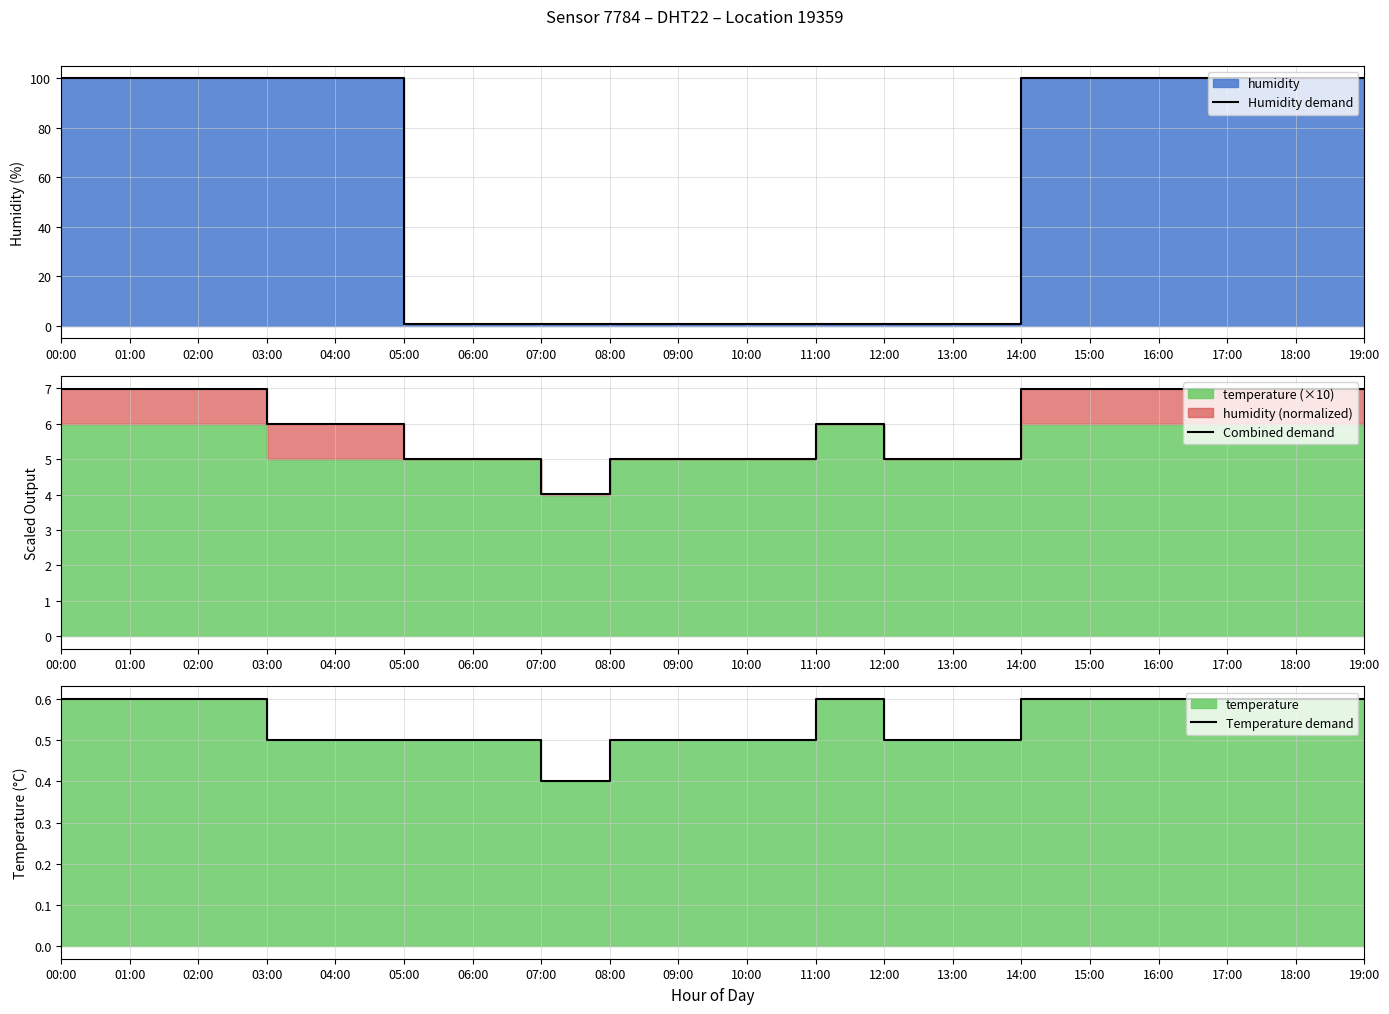

Which series changed the most between 08:00 and 17:00?

Humidity demand